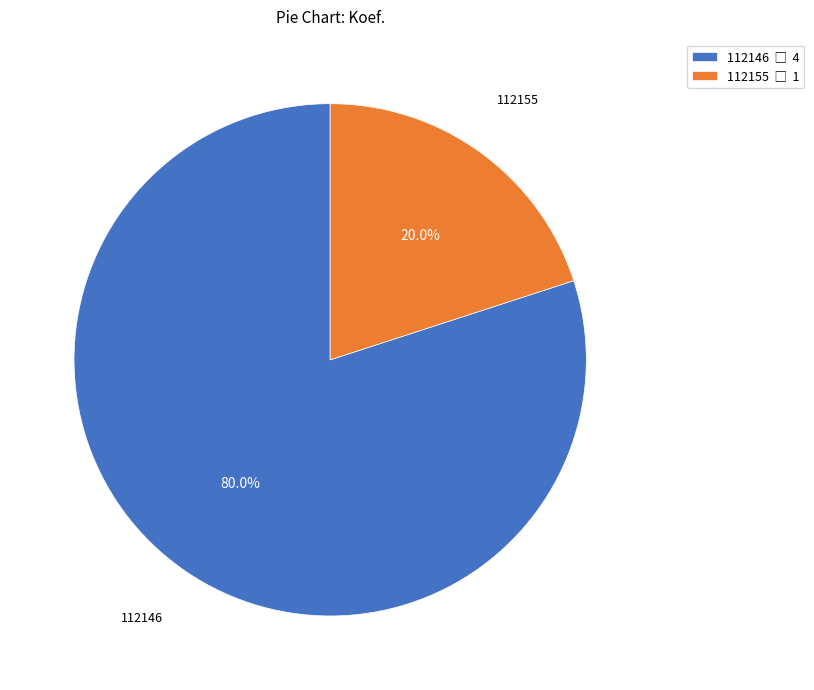

True or false: 112155 accounts for 11% of the total.

False